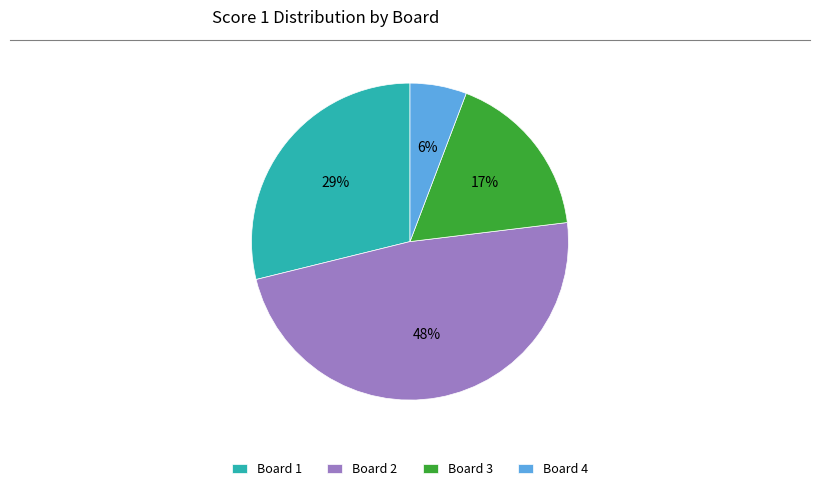

Is Board 1 the majority of the pie?

No